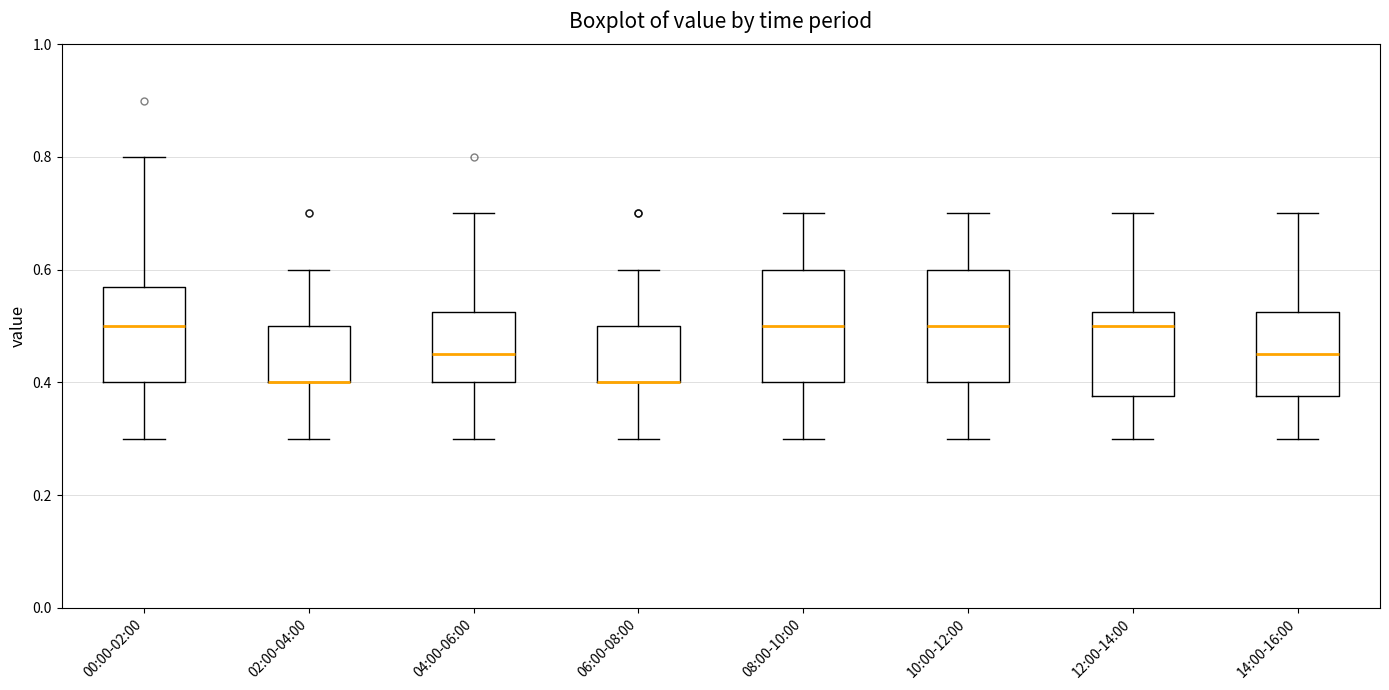

Reading left to right, read every box against the y-axis: the position of its median line, the range the box covers, and the ends of its whiskers. The values are not printed on the chart, so give them approximately, as read against the axis.

00:00-02:00: median 0.50, box 0.40 to 0.58, whiskers 0.30 to 0.80
02:00-04:00: median 0.40 (drawn on the box's lower edge), box 0.40 to 0.50, whiskers 0.30 to 0.60
04:00-06:00: median 0.46, box 0.40 to 0.52, whiskers 0.30 to 0.70
06:00-08:00: median 0.40 (drawn on the box's lower edge), box 0.40 to 0.50, whiskers 0.30 to 0.60
08:00-10:00: median 0.50, box 0.40 to 0.60, whiskers 0.30 to 0.70
10:00-12:00: median 0.50, box 0.40 to 0.60, whiskers 0.30 to 0.70
12:00-14:00: median 0.50, box 0.38 to 0.52, whiskers 0.30 to 0.70
14:00-16:00: median 0.46, box 0.38 to 0.52, whiskers 0.30 to 0.70